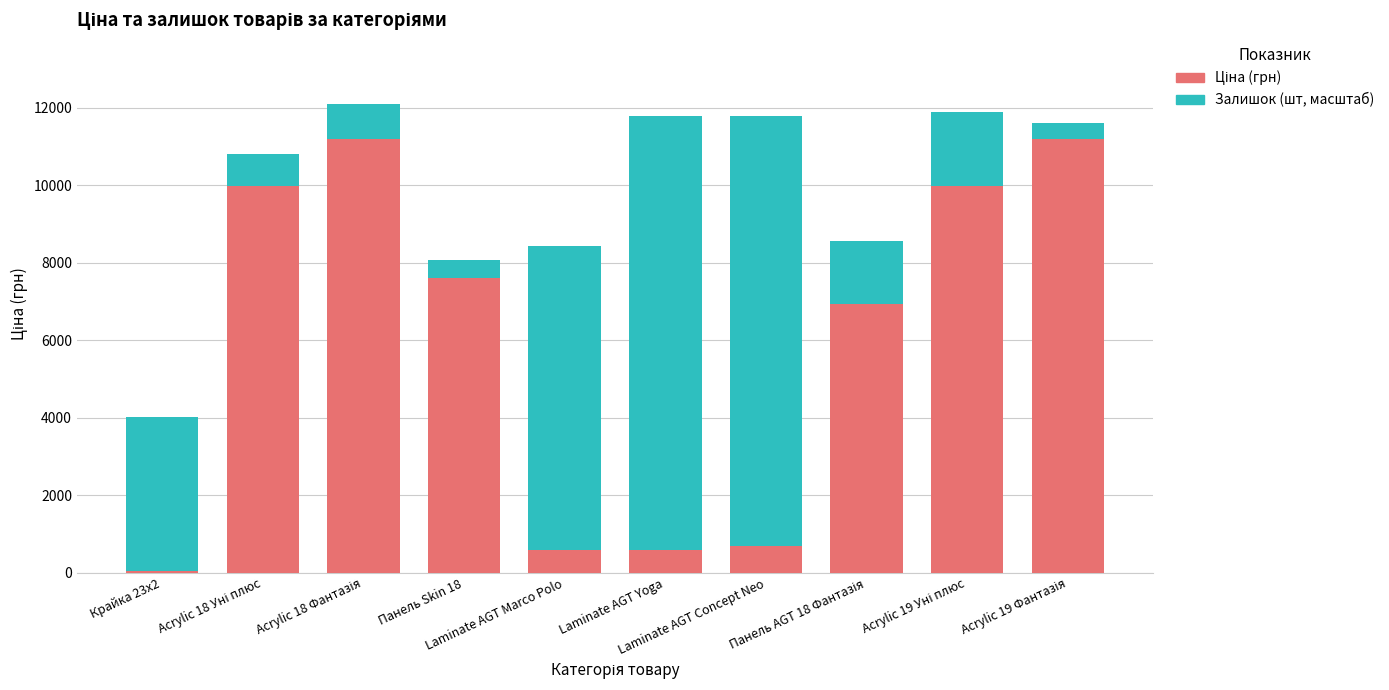

What is the label of the 7th bar from the left?

Laminate AGT Concept Neo